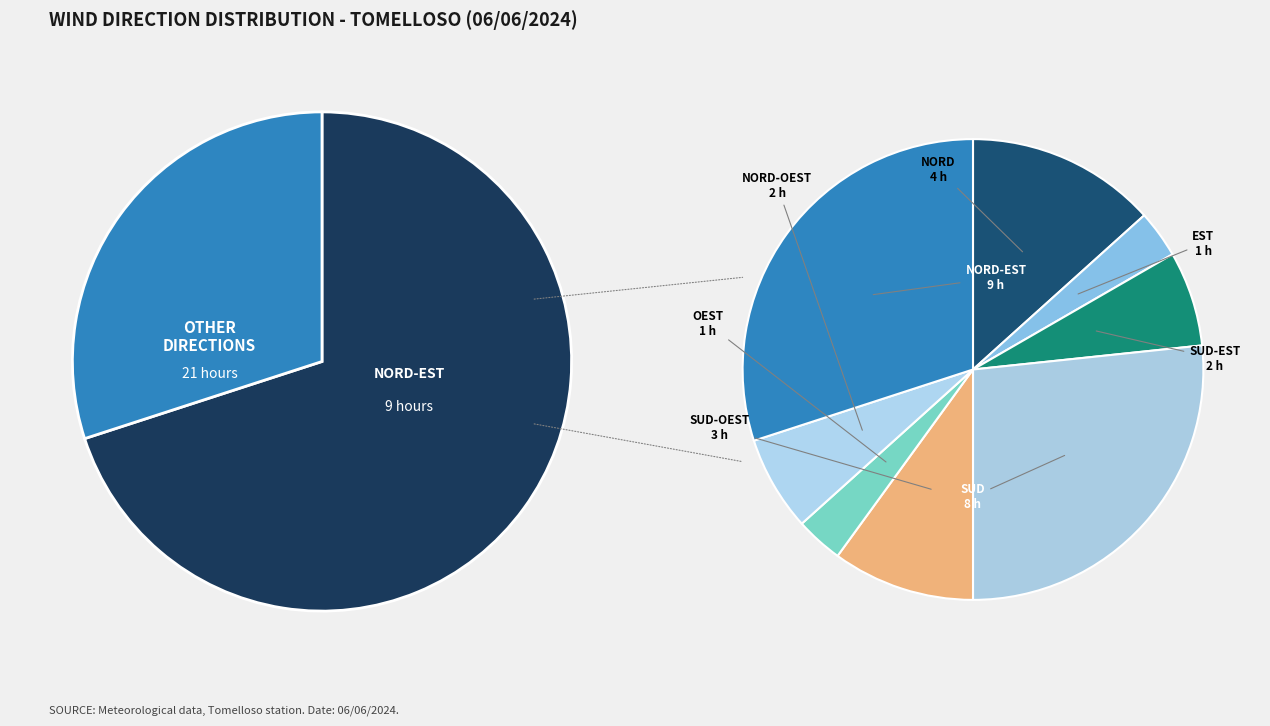

True or false: Est accounts for 3% of the total.

True